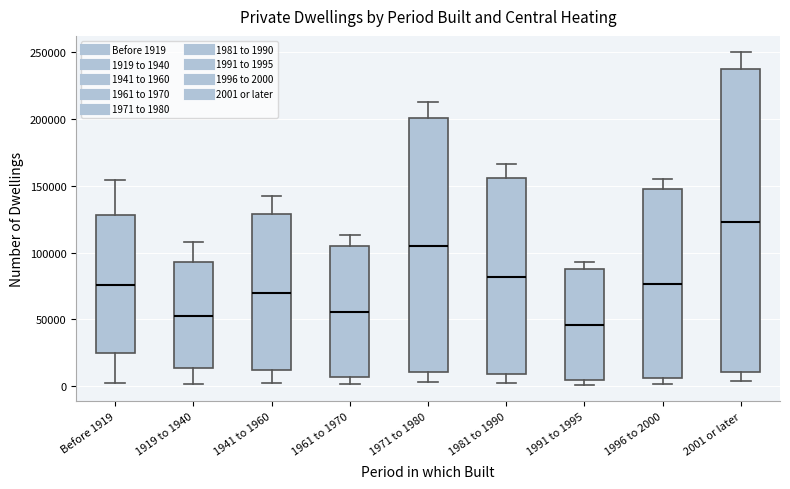

Which box's median line is the highest?

2001 or later